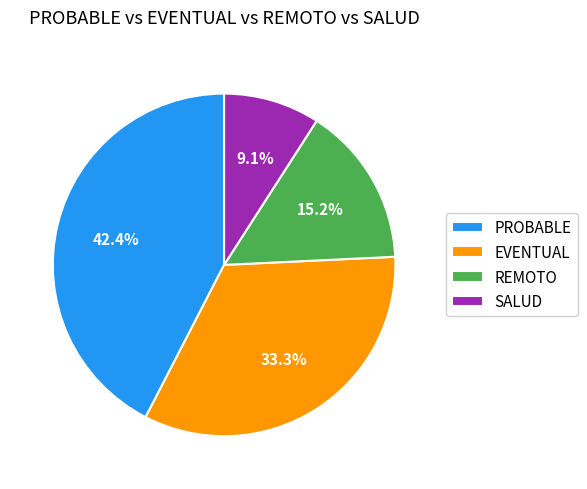

Which has a higher value, SALUD or PROBABLE?

PROBABLE